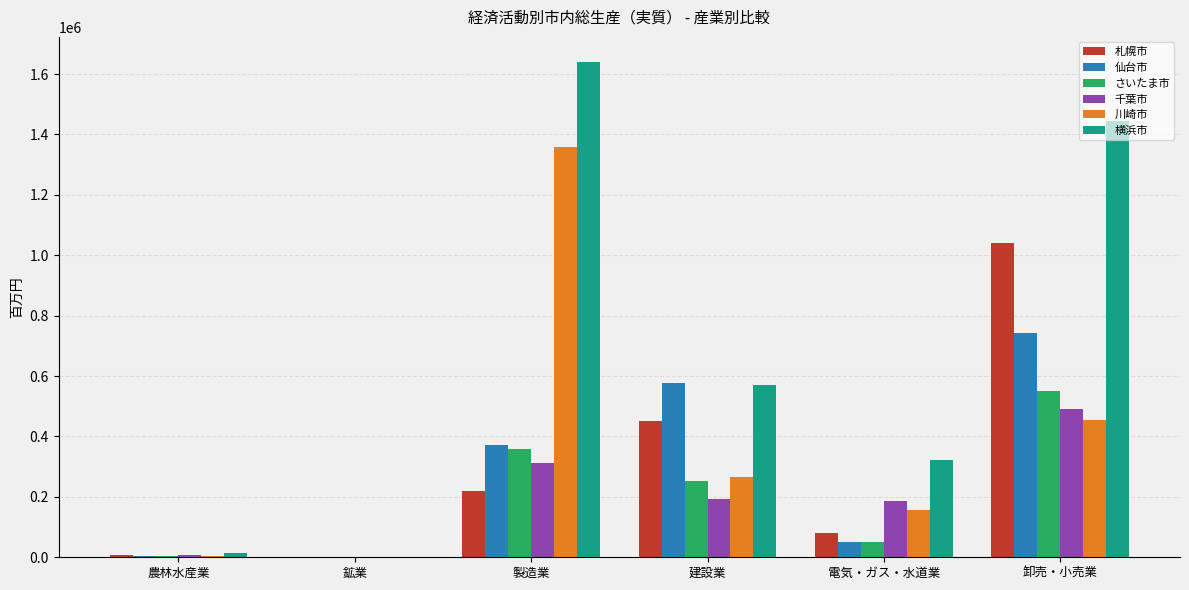

What is the total value across all series at 建設業?

2307235.6